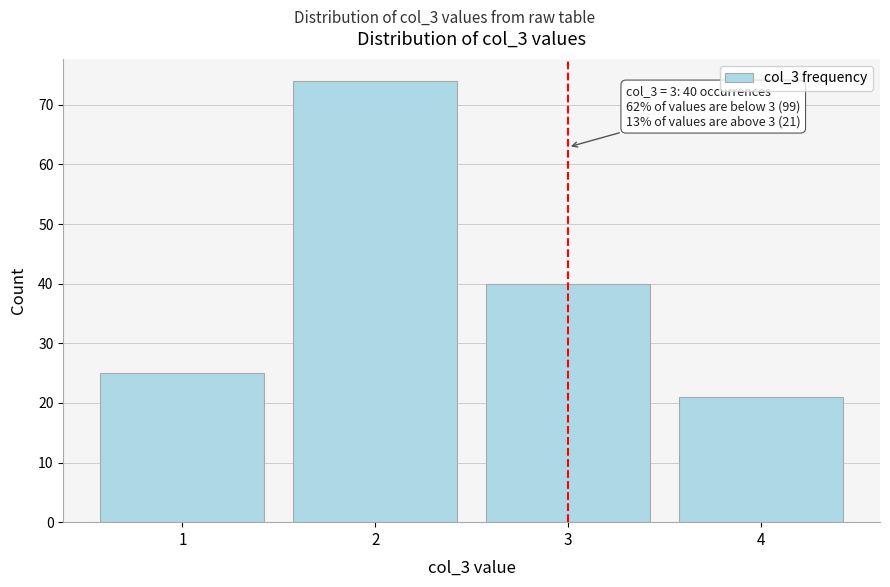

Reading left to right, extract all data points from this chart.

25	74	40	21